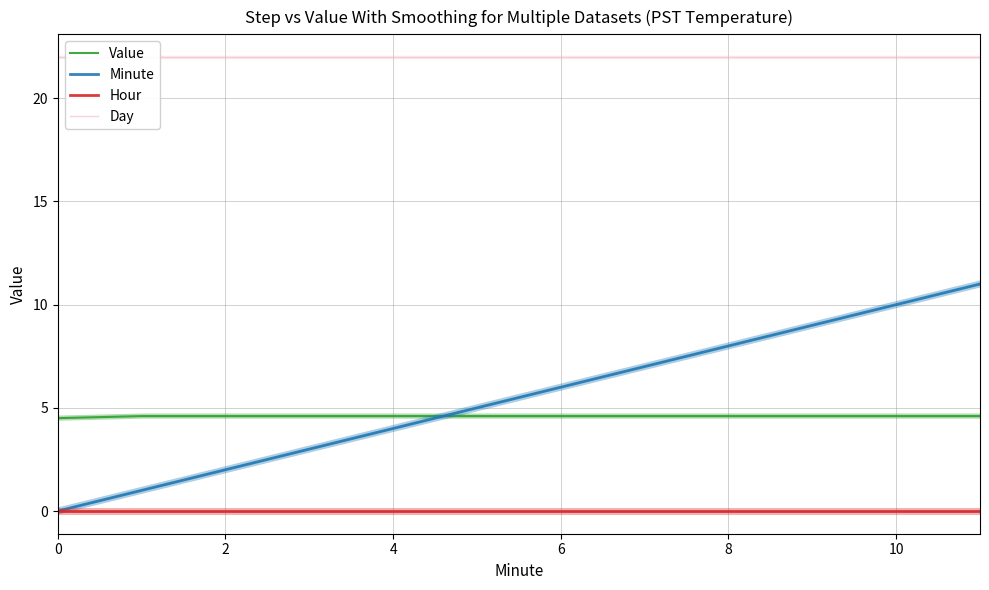

What is the average value of the Value series?

4.6